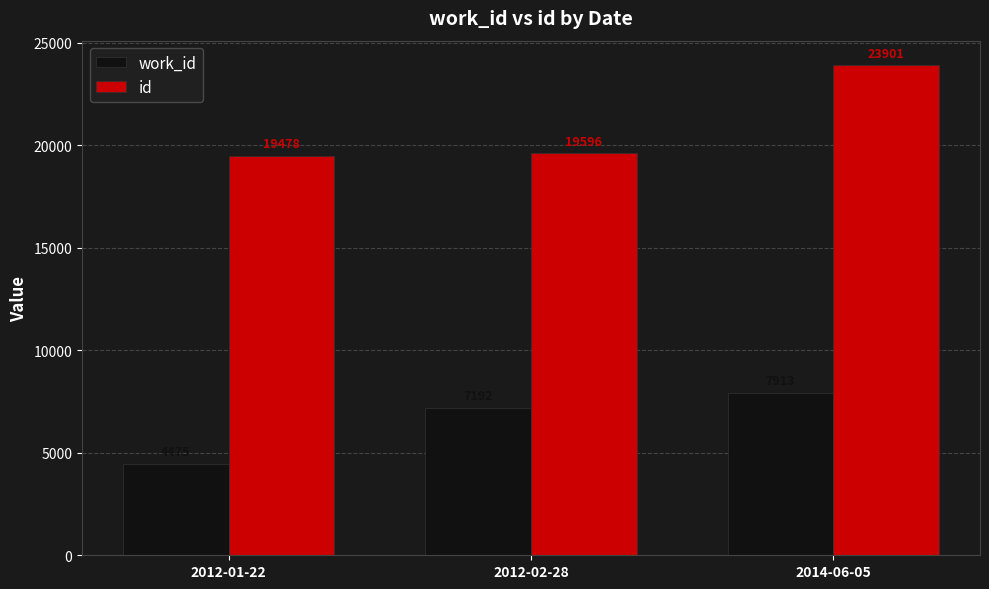

At which category is the sum across all series the highest?

2014-06-05